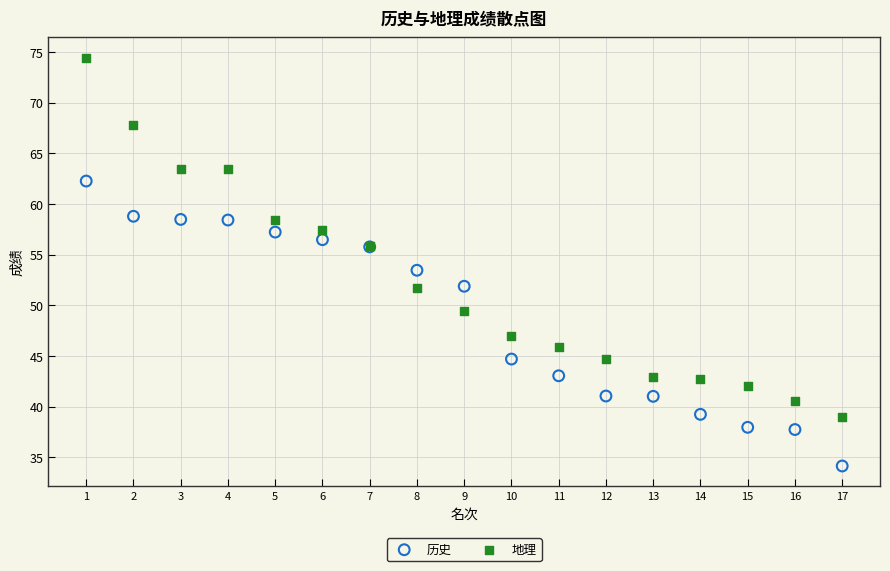

What are all the series names shown in the legend?

历史, 地理